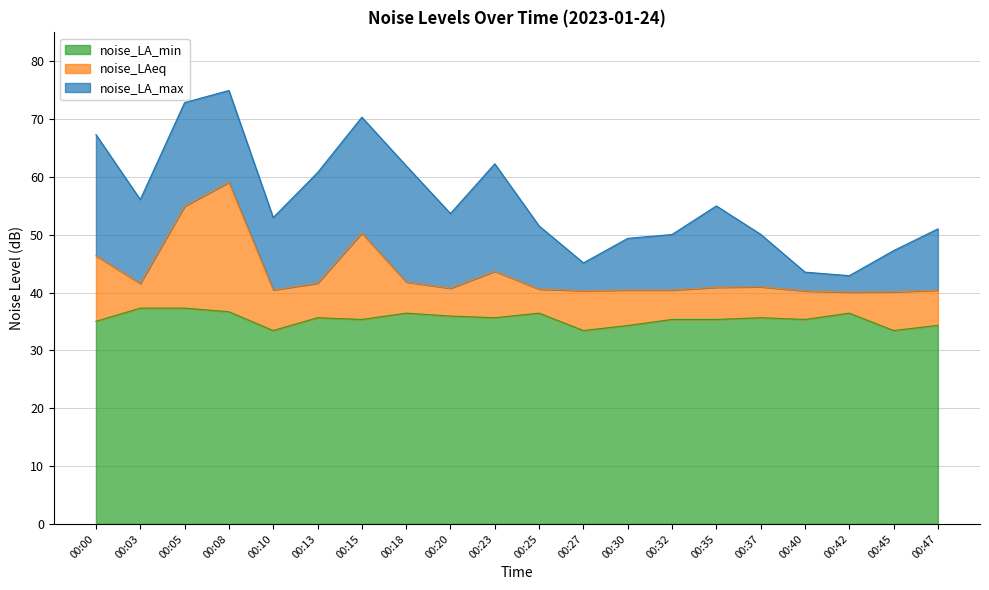

At which category is the sum across all series the highest?

00:08